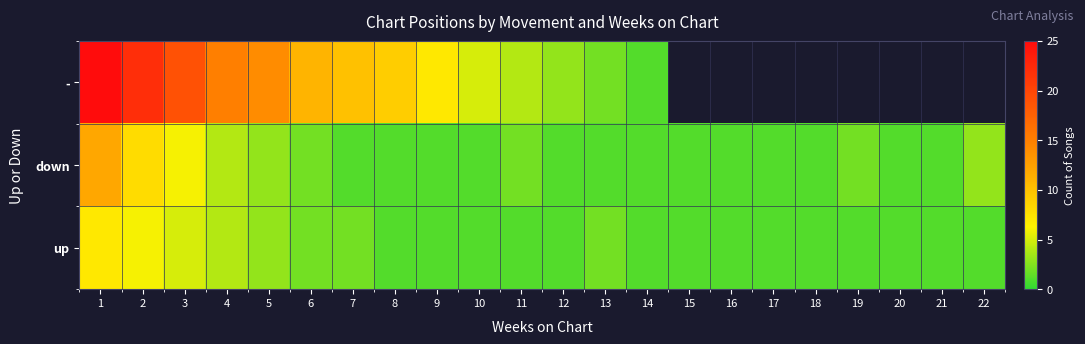

Is it true that down equals 0.4 at 9?

False